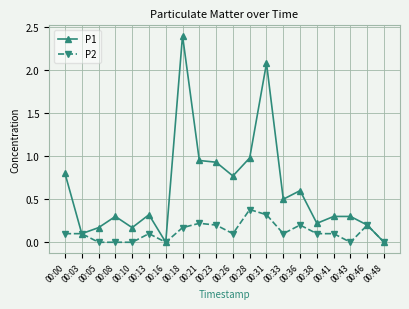

How many categories are shown in the chart?

20